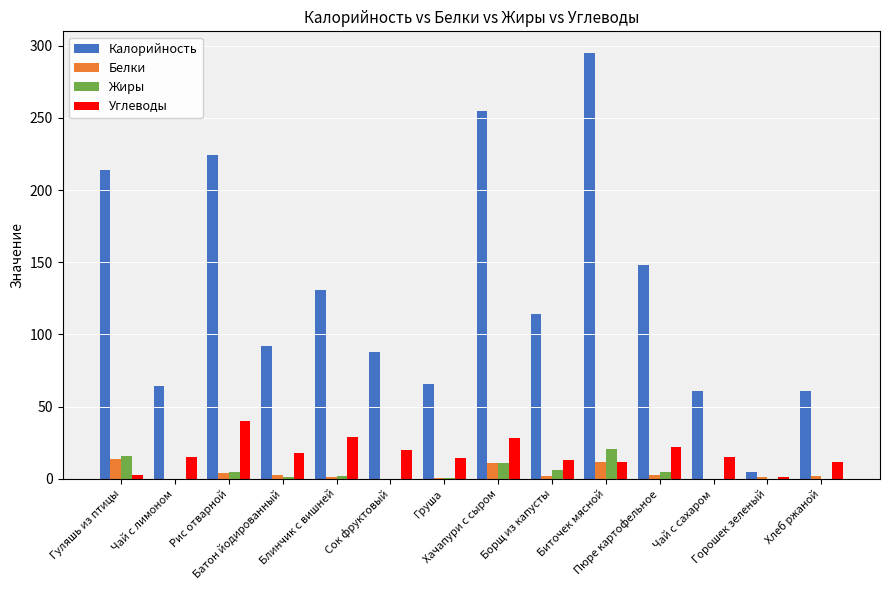

What is the maximum value shown in the chart?

294.7